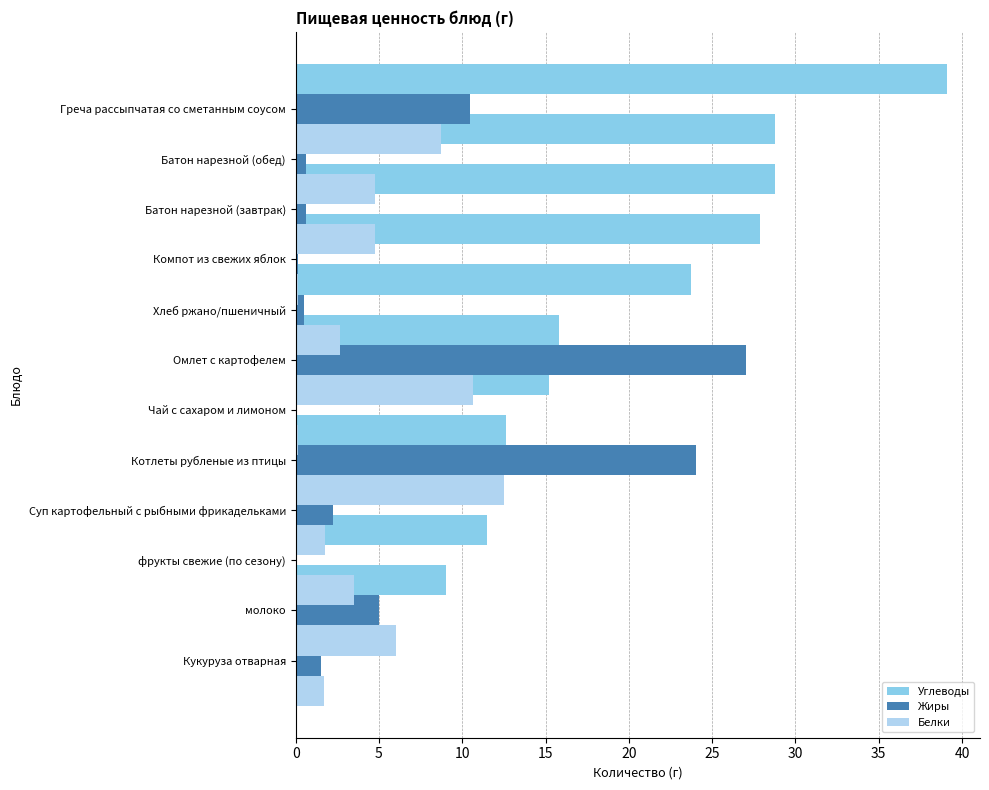

Does the chart contain any negative values?

No